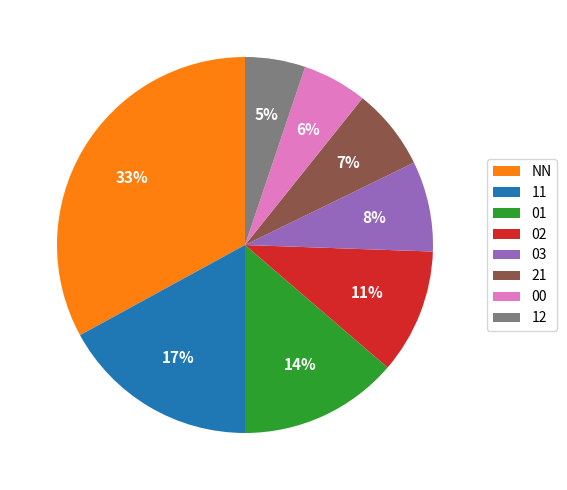

Which has a higher value, 02 or 00?

02